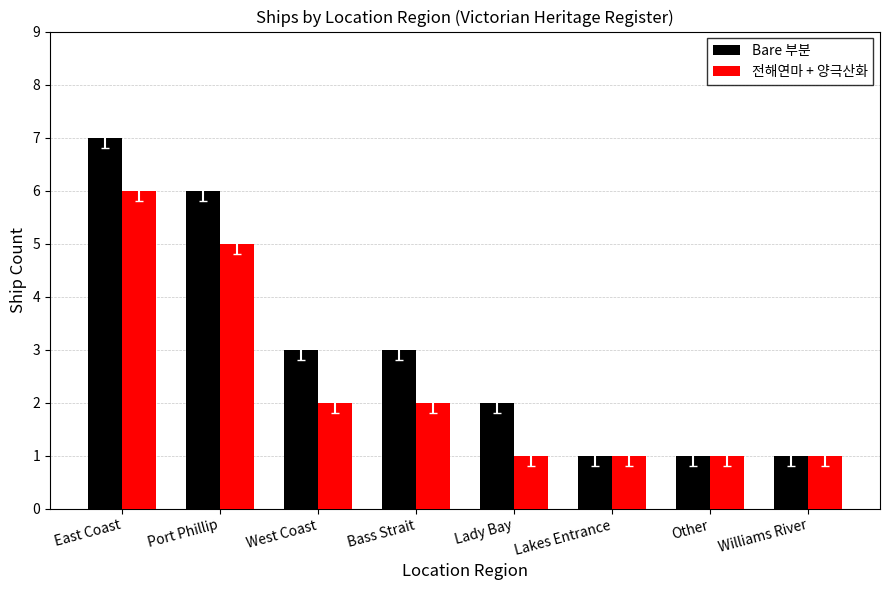

Is the value of 전해연마 + 양극산화 at Port Phillip greater than the value of Bare 부분 at Lakes Entrance?

Yes